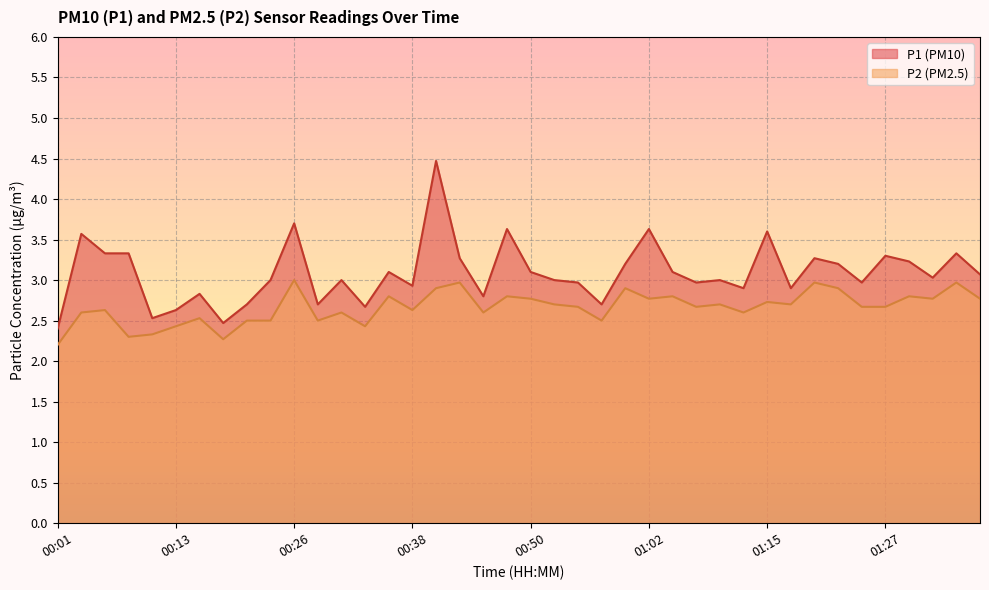

True or false: P2 and P1 cross at least once.

False